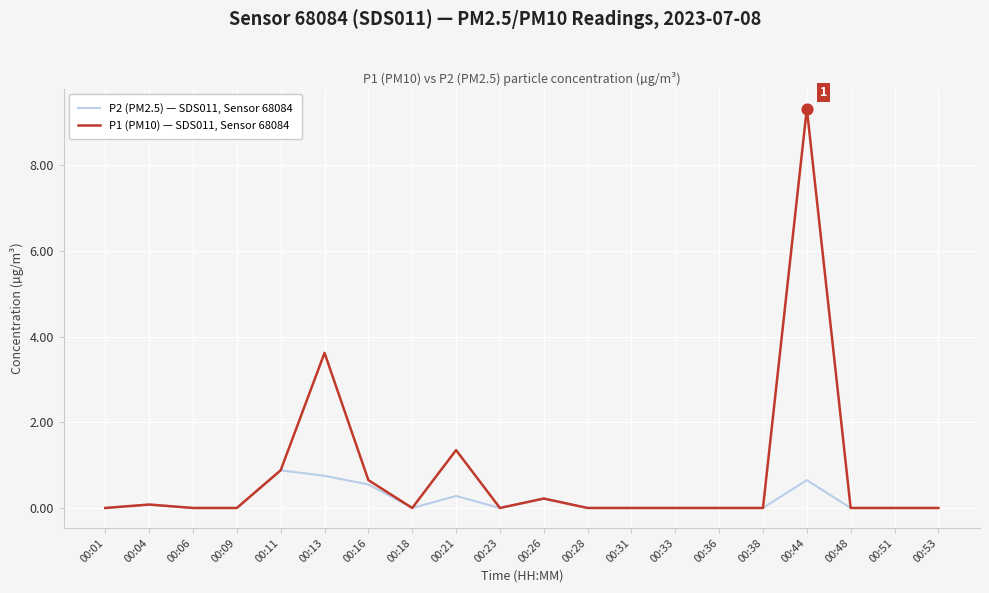

Is the value of P1 (PM10) — SDS011, Sensor 68084 at 00:44 greater than the value of P2 (PM2.5) — SDS011, Sensor 68084 at 00:51?

Yes